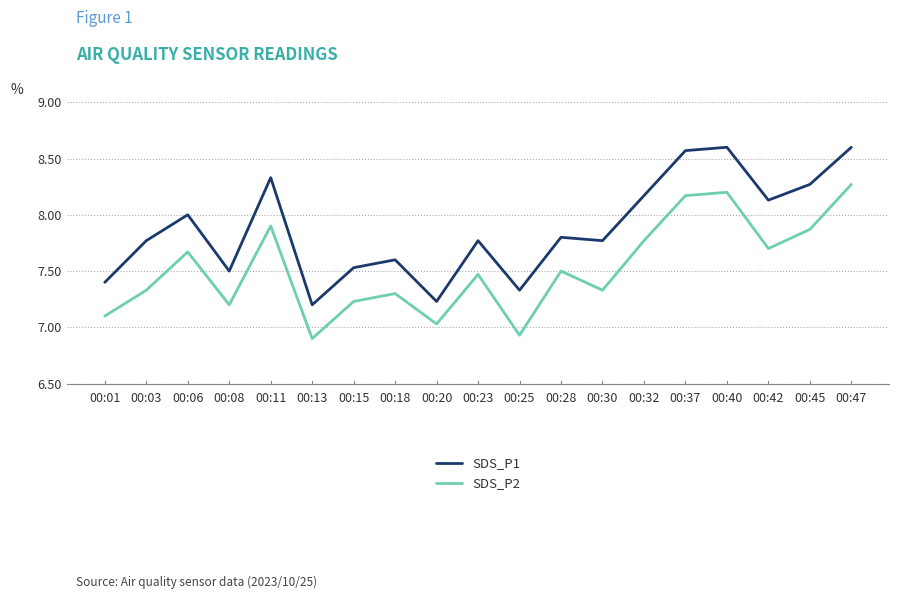

Is it true that SDS_P2 equals 6.9 at 00:25?

True